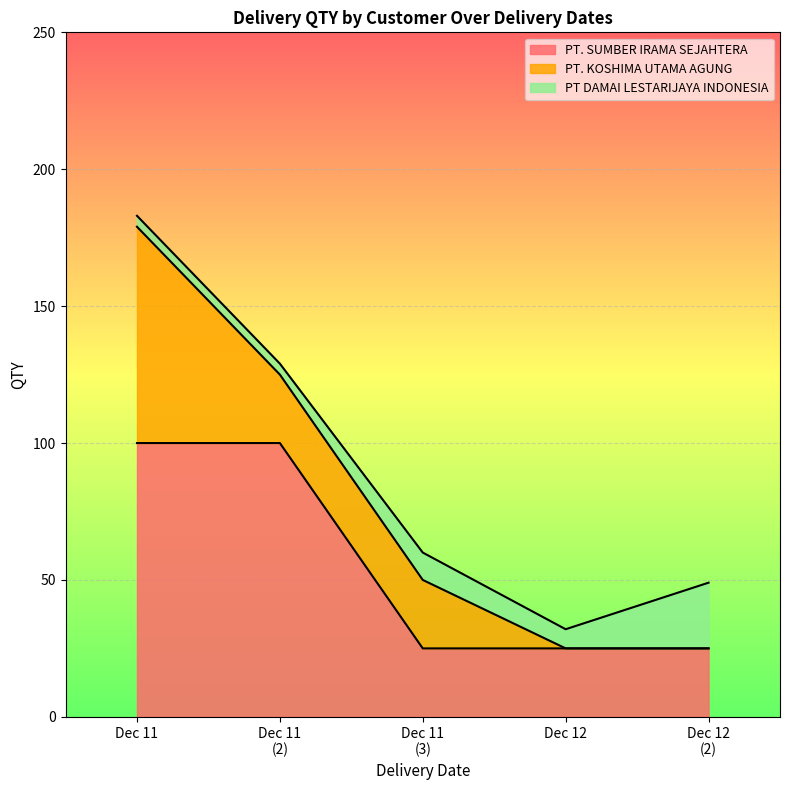

What is the average value of the PT. KOSHIMA UTAMA AGUNG series?

26